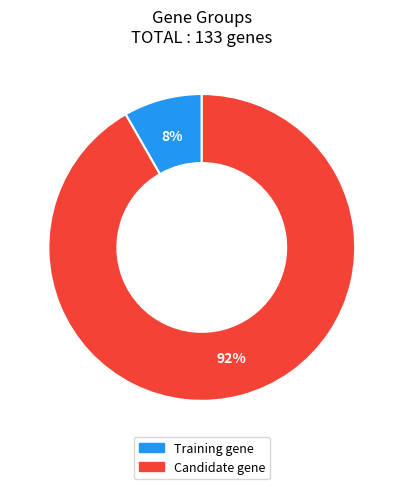

To the nearest percent, what is the average slice percentage?

50%